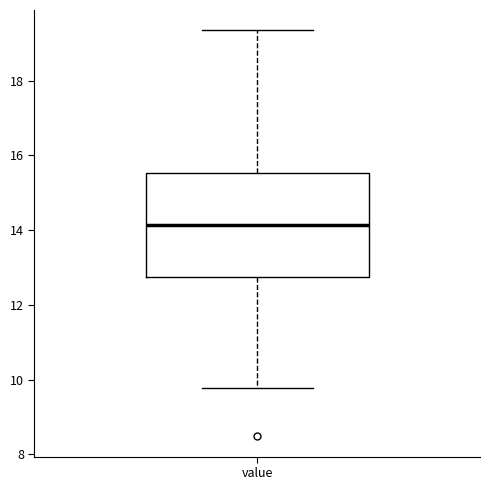

Where does the upper whisker of the box for value end on the y-axis? The values are not printed on the chart, so give them approximately, as read against the axis.

19.4